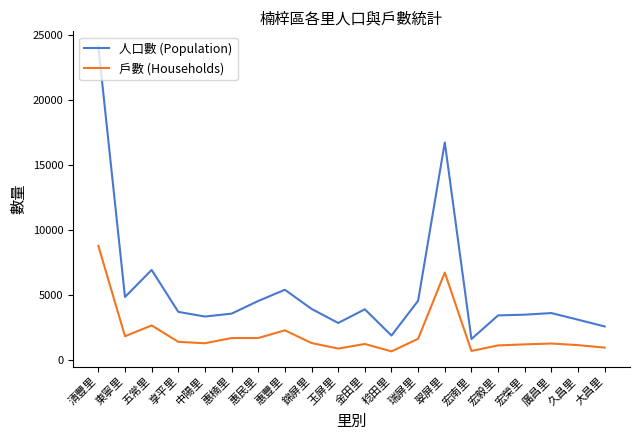

Rank the series by their maximum value, from lowest to highest.

戶數 (Households), 人口數 (Population)